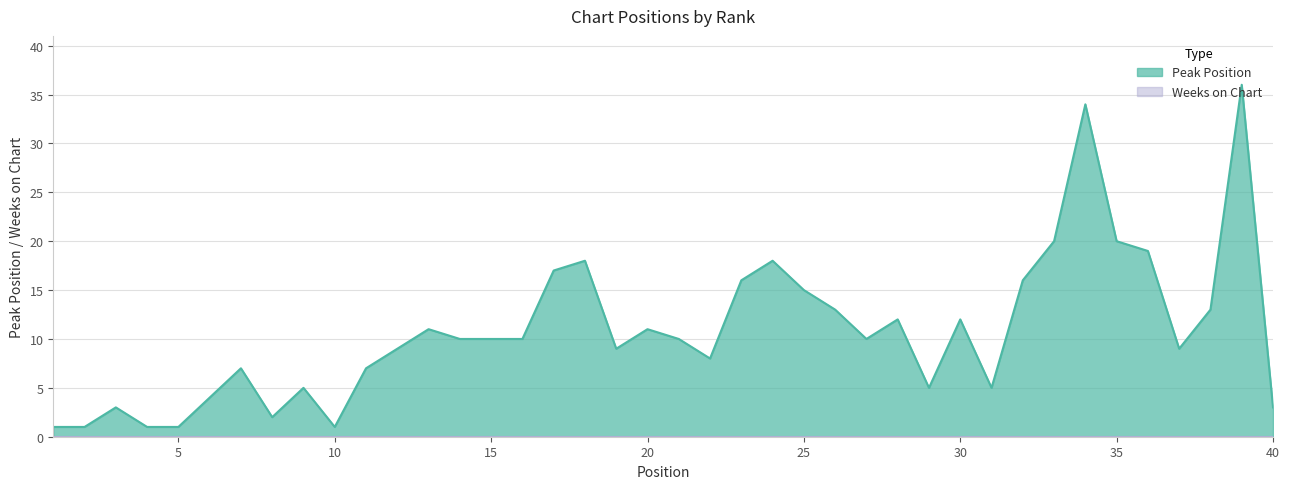

True or false: the data shows 9 at 19.

True